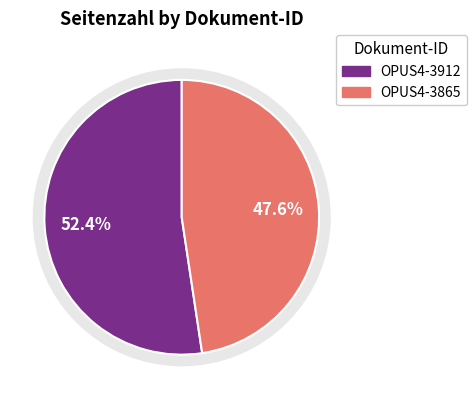

How many segments does this pie chart have?

2